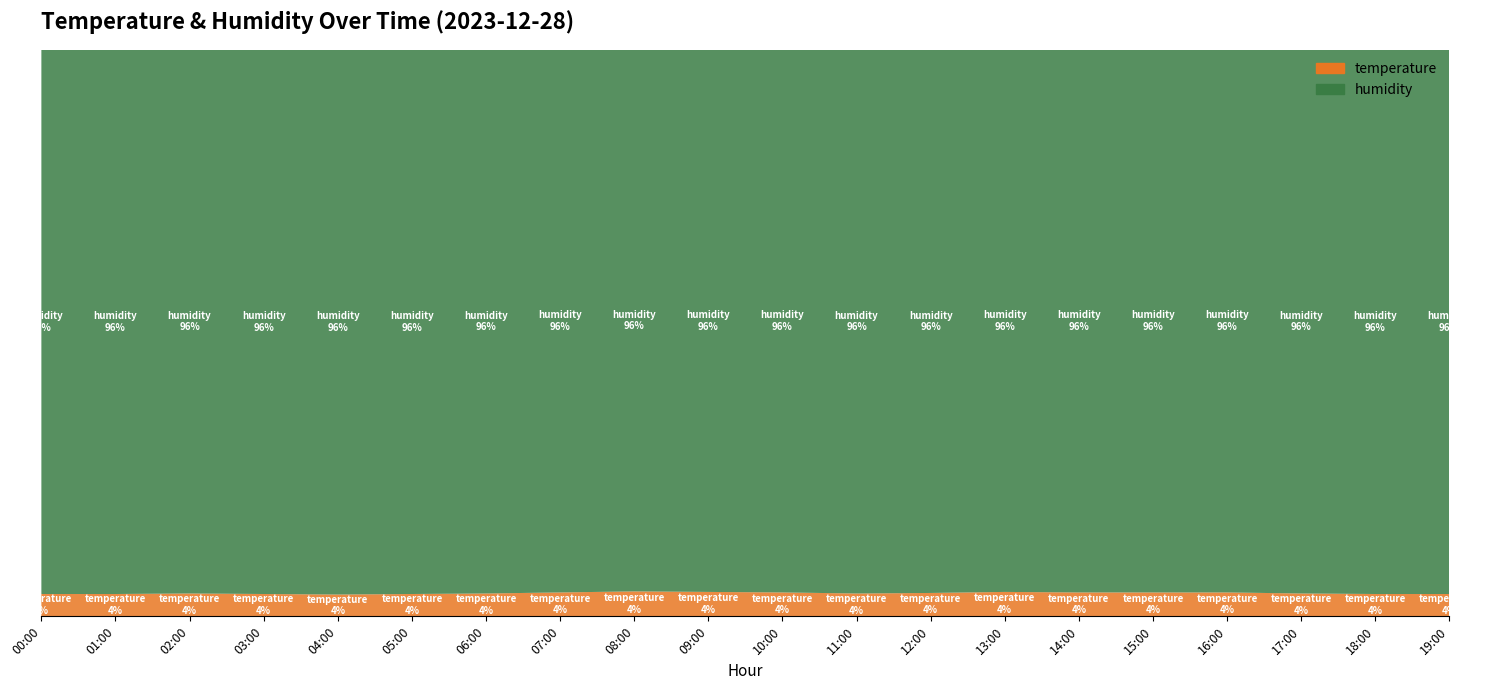

Reading left to right, extract all data points from this chart.

temperature: 00:00=4.1	01:00=4.1	02:00=4.2	03:00=4.1	04:00=4.0	05:00=4.1	06:00=4.2	07:00=4.4	08:00=4.6	09:00=4.5	10:00=4.4	11:00=4.2	12:00=4.3	13:00=4.5	14:00=4.4	15:00=4.4	16:00=4.4	17:00=4.2	18:00=4.1	19:00=4.1
humidity: 00:00=99.9	01:00=99.9	02:00=99.9	03:00=99.9	04:00=99.9	05:00=99.9	06:00=99.9	07:00=99.9	08:00=99.9	09:00=99.9	10:00=99.9	11:00=99.9	12:00=99.9	13:00=99.9	14:00=99.9	15:00=99.9	16:00=99.9	17:00=99.9	18:00=99.9	19:00=99.9